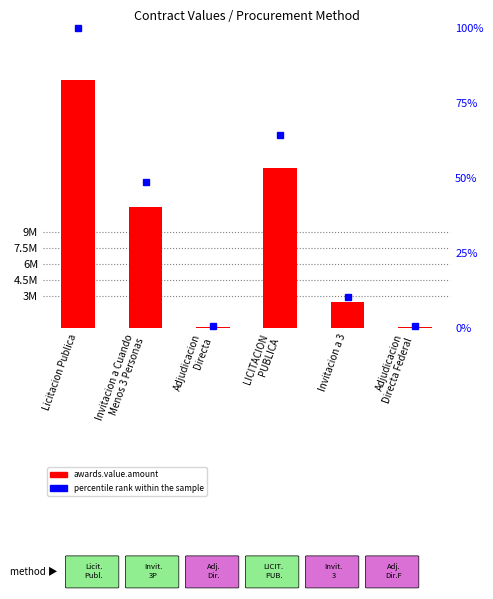

What is the maximum value shown in the chart?

23182522.8